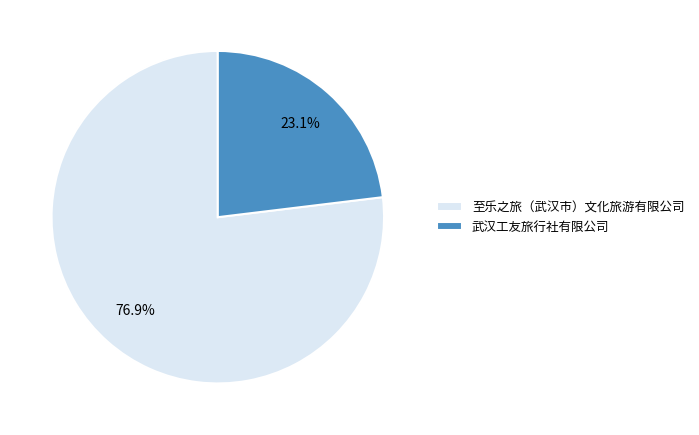

To the nearest percent, what percentage of the pie is 武汉工友旅行社有限公司?

23%